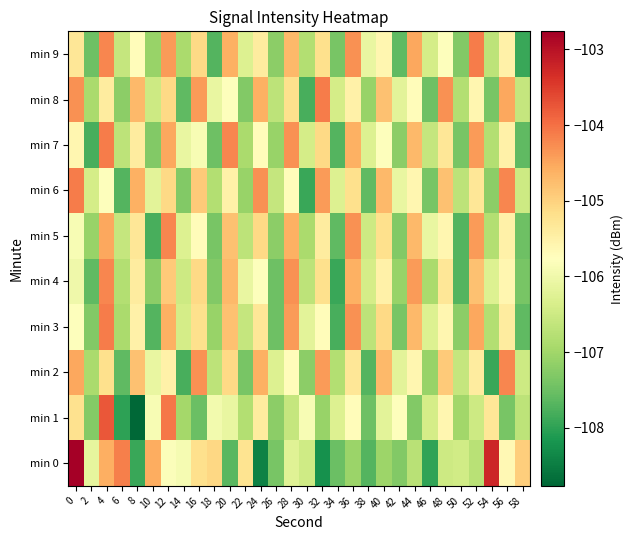

What is the spread (max minus min) of values at 40?

2.3